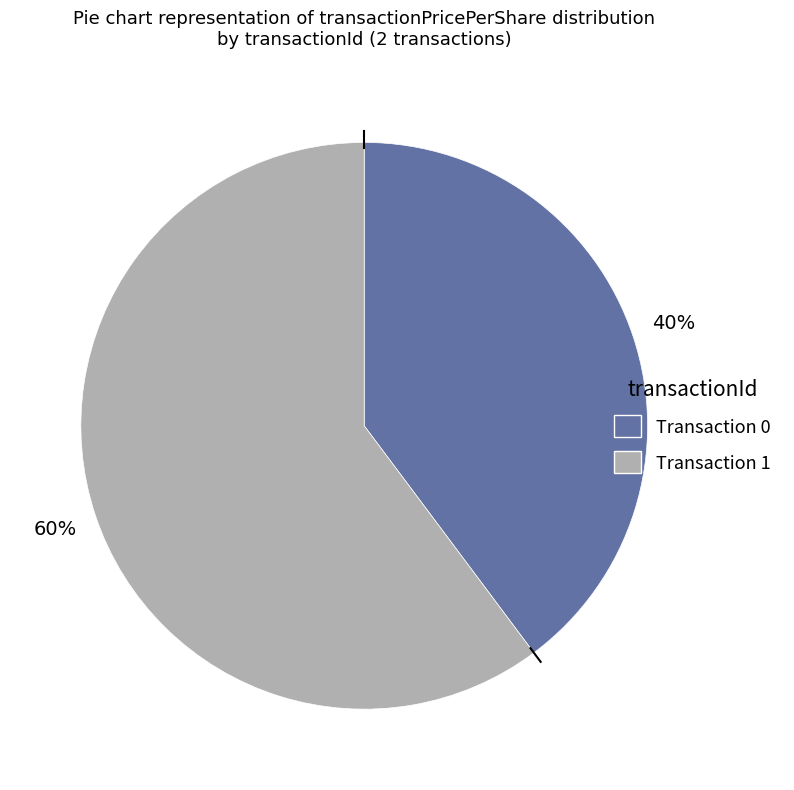

Is there a majority slice in this chart?

Yes